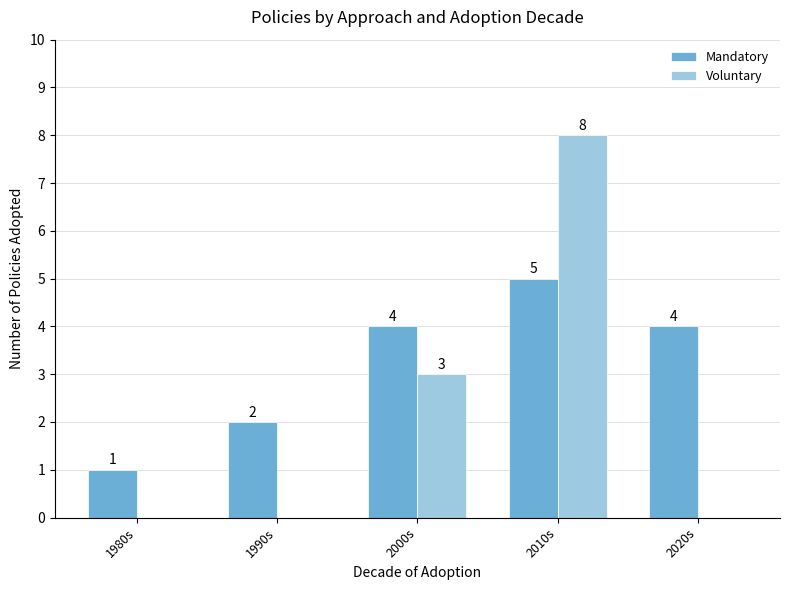

Is it true that Mandatory equals 2 at 2010s?

False